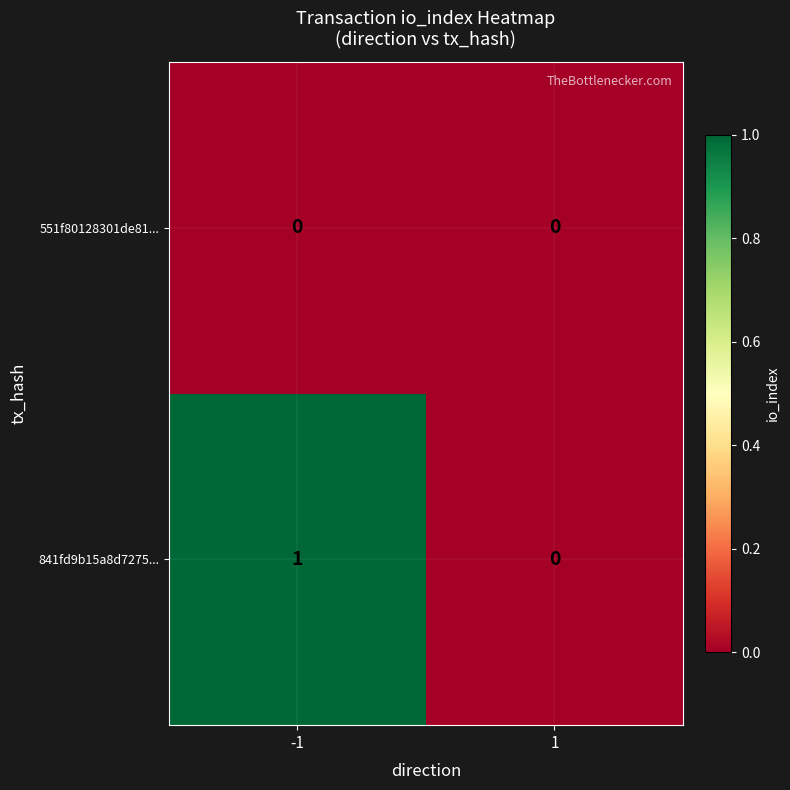

The 551f80128301de81... series shows 0 at 1. True or false?

True